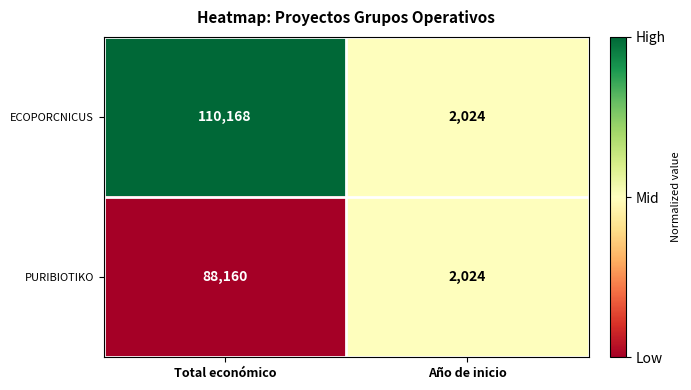

At which category is the sum across all series the highest?

Total económico